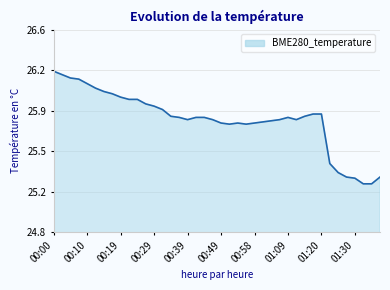

What is the label of the 24th point from the left?

23